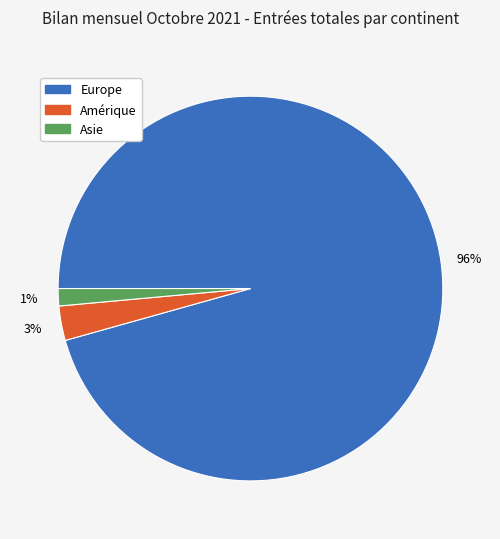

Is there a majority slice in this chart?

Yes